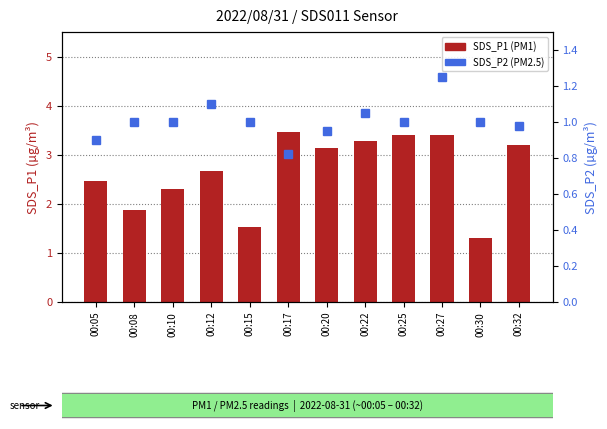

What is the average value of the SDS_P1 (PM1) series?

2.7